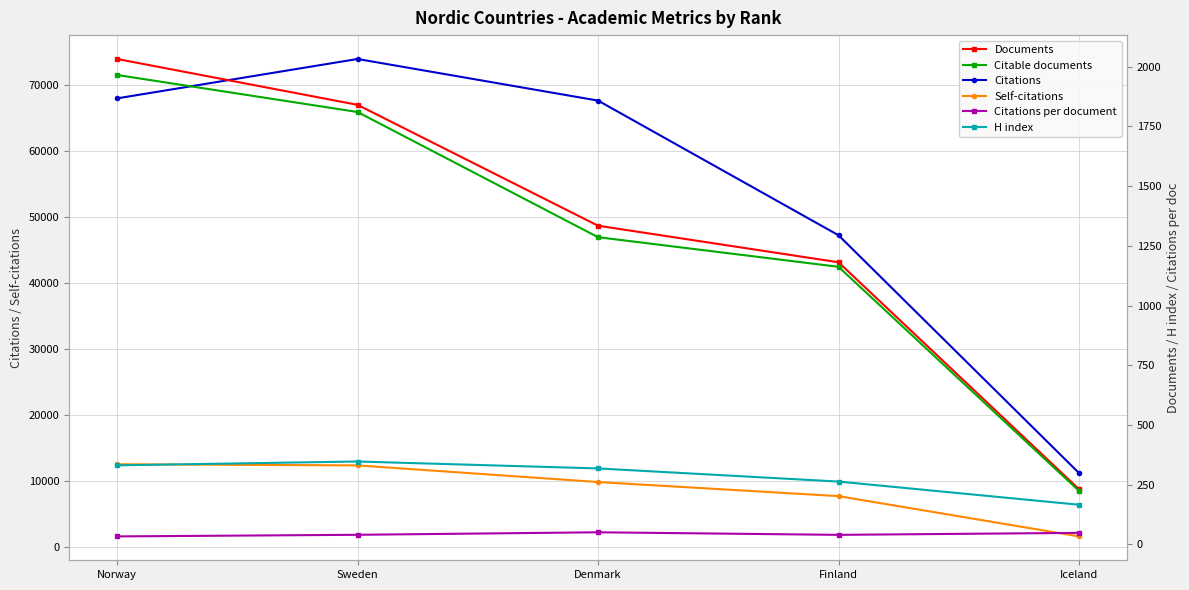

Rank the categories by Citations value from lowest to highest.

Iceland, Finland, Denmark, Norway, Sweden